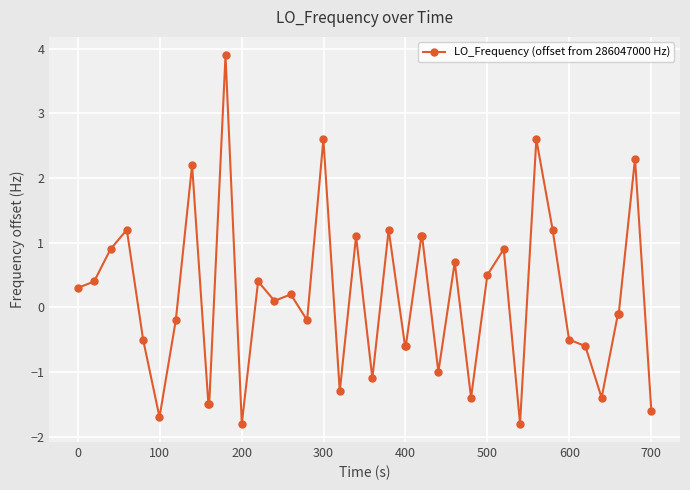

What is the minimum value shown in the chart?

-1.8